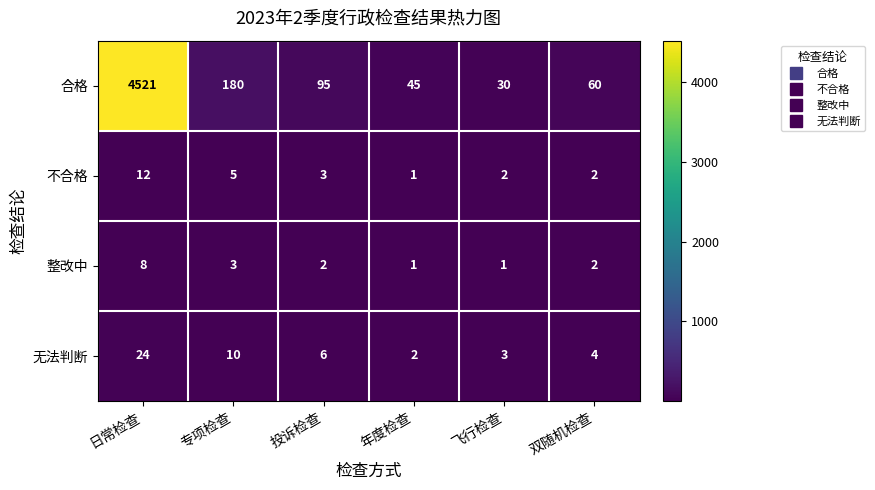

At which label is 整改中 closest to 4?

专项检查